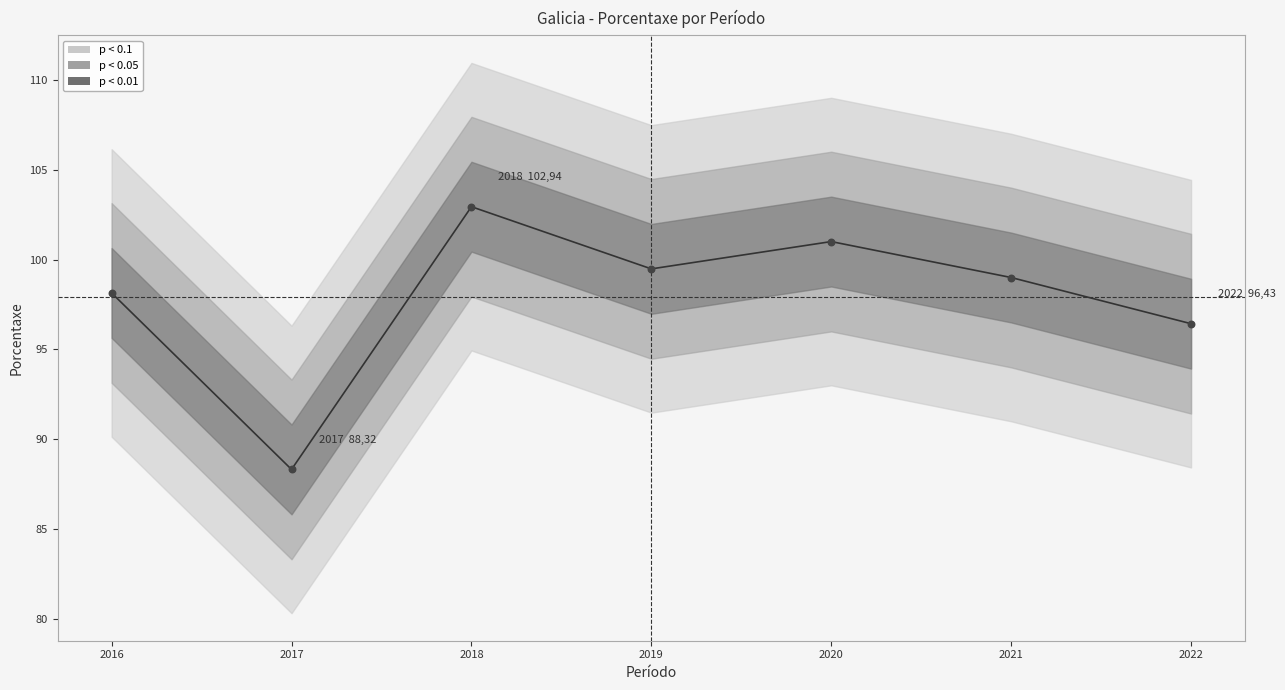

What is the change in value from 2020 to 2021?

-2.0